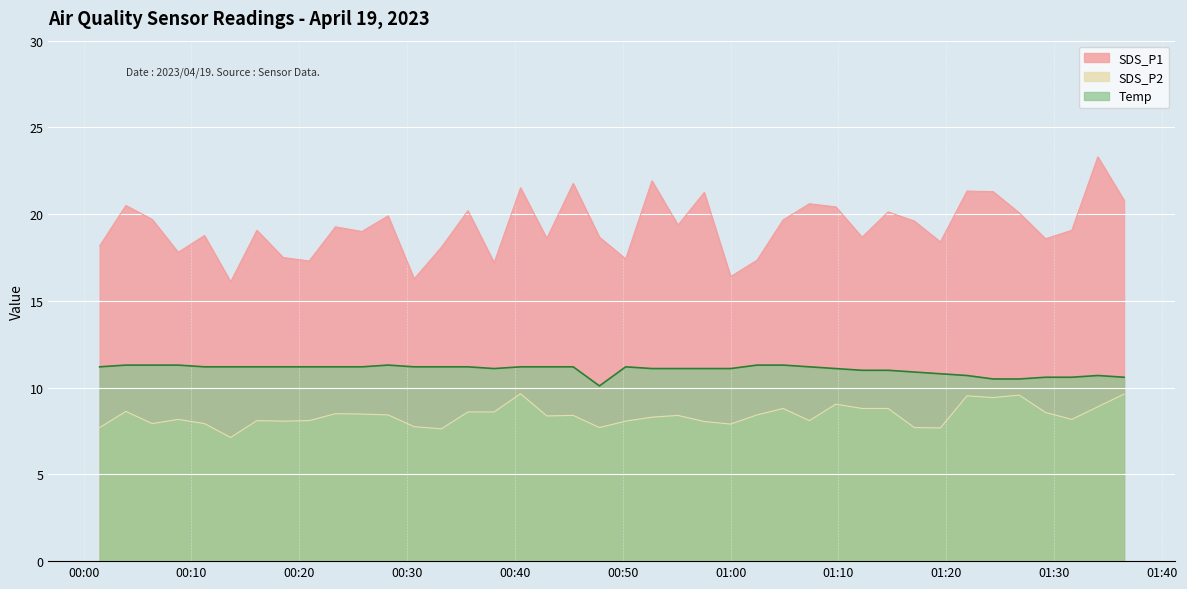

Is it true that Temp equals 11.1 at 2023/04/19 01:09:45?

True